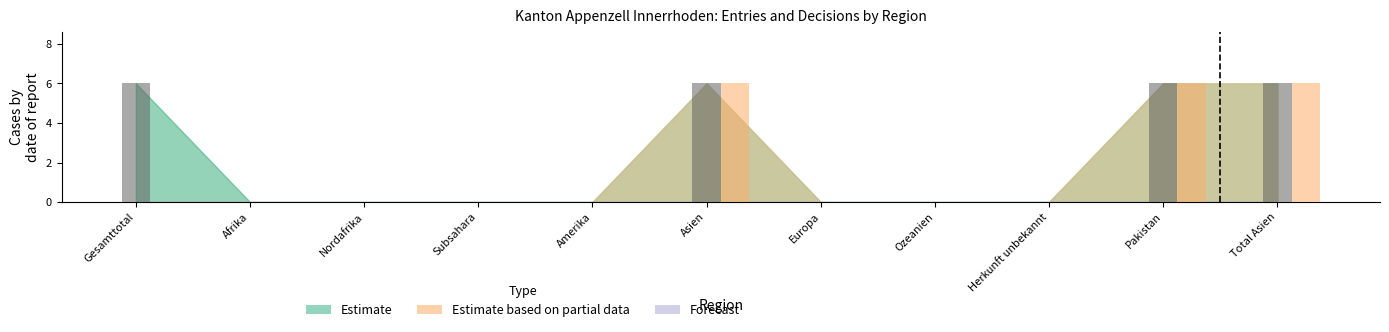

What is the total value across all series at Pakistan?

12